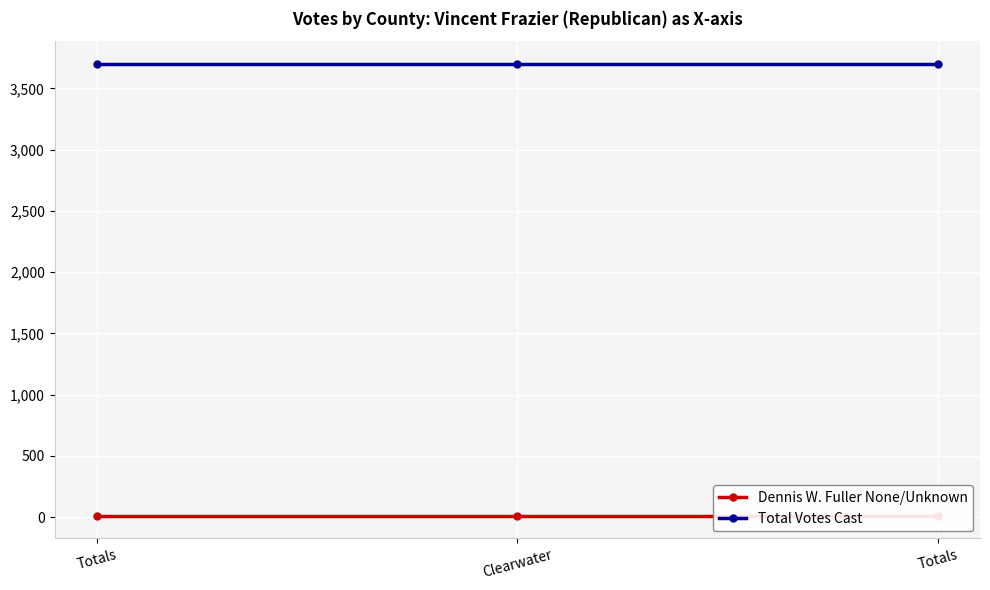

What is the label of the 2nd point from the right?

Clearwater